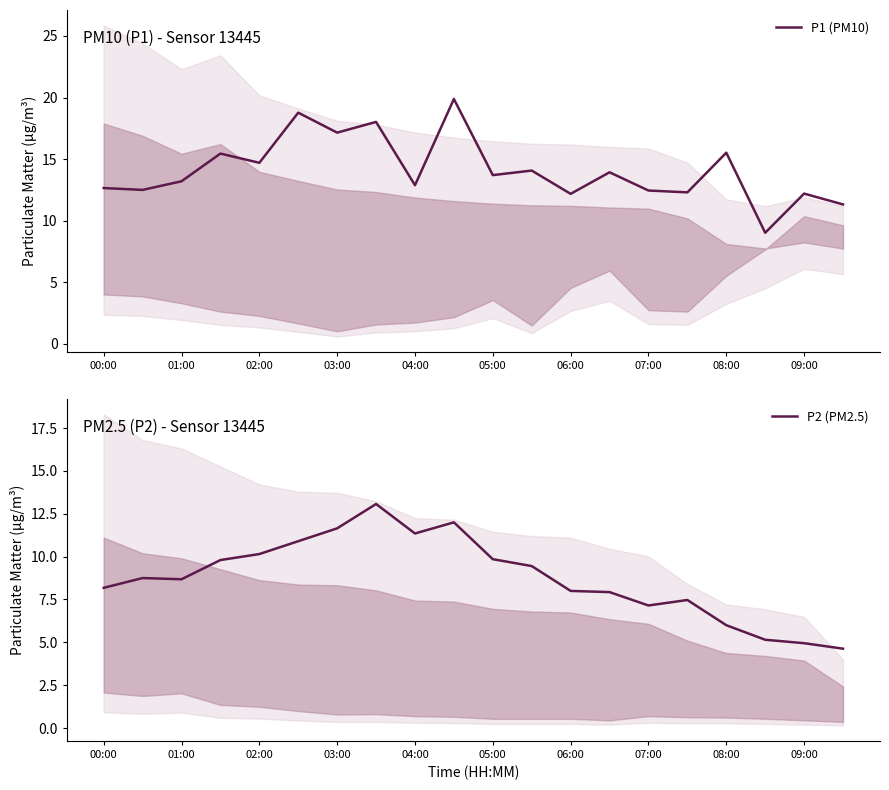

Where does the P1 (PM10) series first go above 13?

01:00